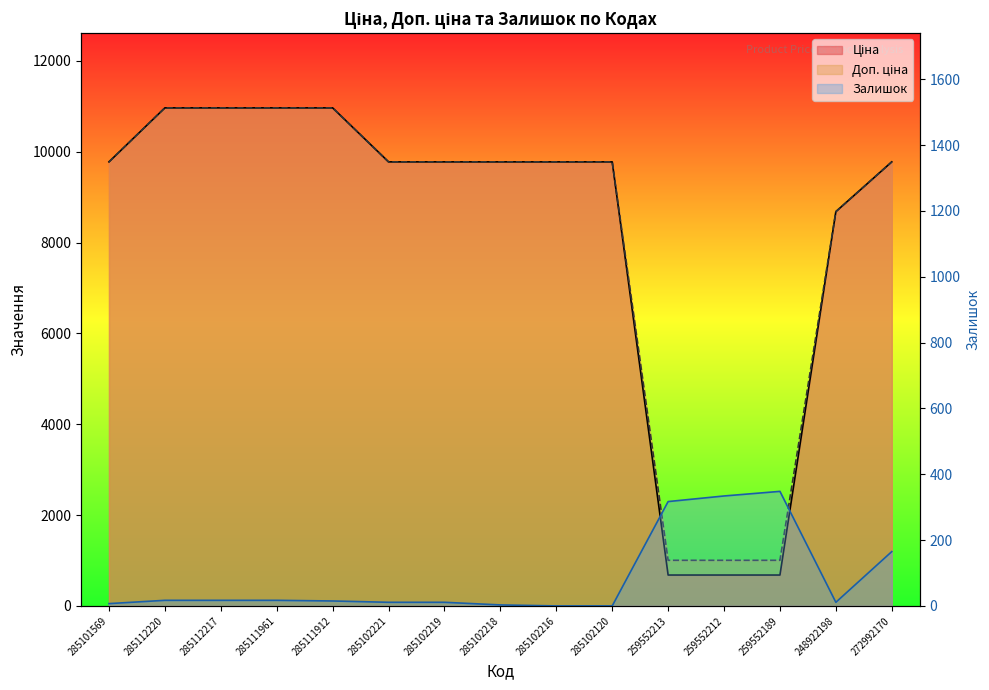

Reading left to right, list all the values displayed in this chart.

Ціна: 285101569=9775.5	285112220=10964.4	285112217=10964.4	285111961=10964.4	285111912=10964.4	285102221=9775.5	285102219=9775.5	285102218=9775.5	285102216=9775.5	285102120=9775.5	259552213=679.8	259552212=679.8	259552189=679.8	248922198=8679.5	272992170=9775.5
Доп. ціна: 285101569=9775.5	285112220=10964.4	285112217=10964.4	285111961=10964.4	285111912=10964.4	285102221=9775.5	285102219=9775.5	285102218=9775.5	285102216=9775.5	285102120=9775.5	259552213=1004.1	259552212=1004.1	259552189=1004.1	248922198=8679.5	272992170=9775.5
Залишок: 285101569=7.0	285112220=17.0	285112217=17.0	285111961=17.0	285111912=15.0	285102221=11.0	285102219=11.0	285102218=3.0	285102216=0.0	285102120=0.0	259552213=317.0	259552212=334.0	259552189=348.0	248922198=11.0	272992170=165.0